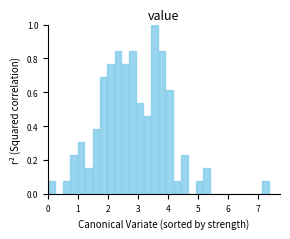

Read against the x-axis, roughly where is the centre of the tallest bar?

3.6